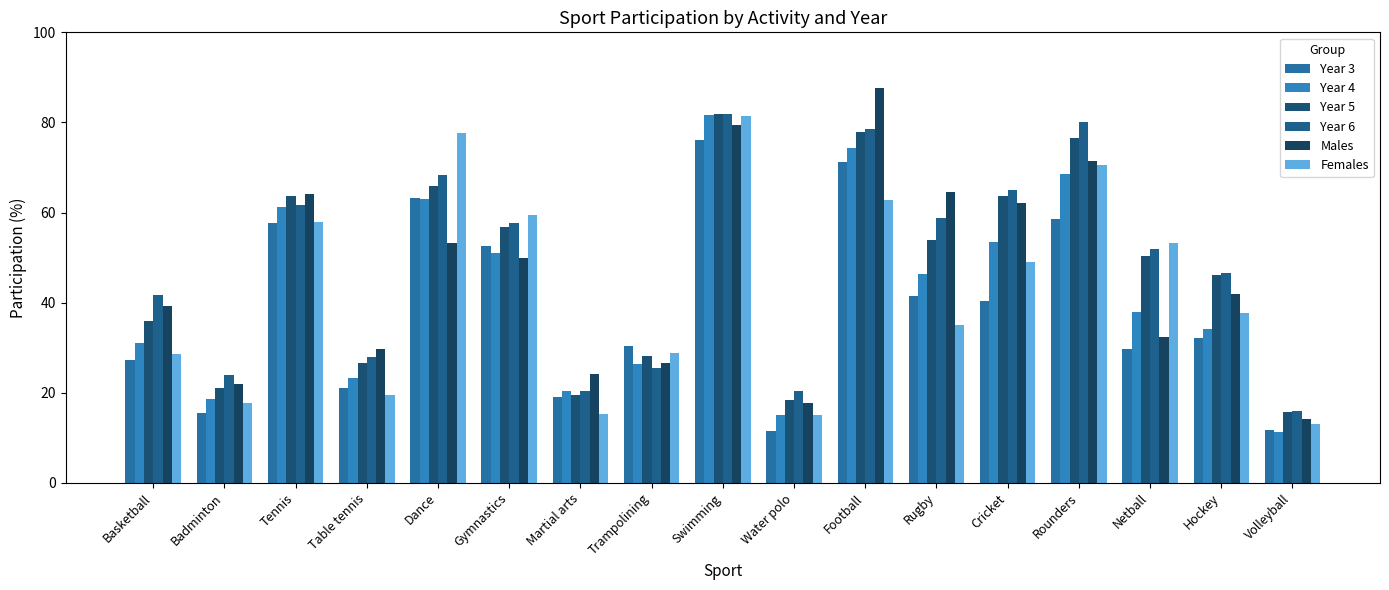

What position from the right is Rounders?

4